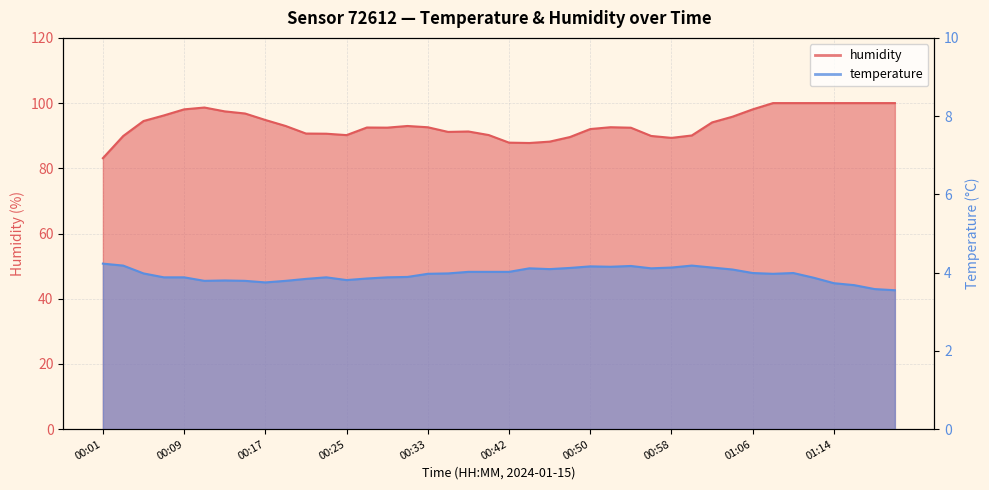

Where is temperature nearest to the value 3?

01:20